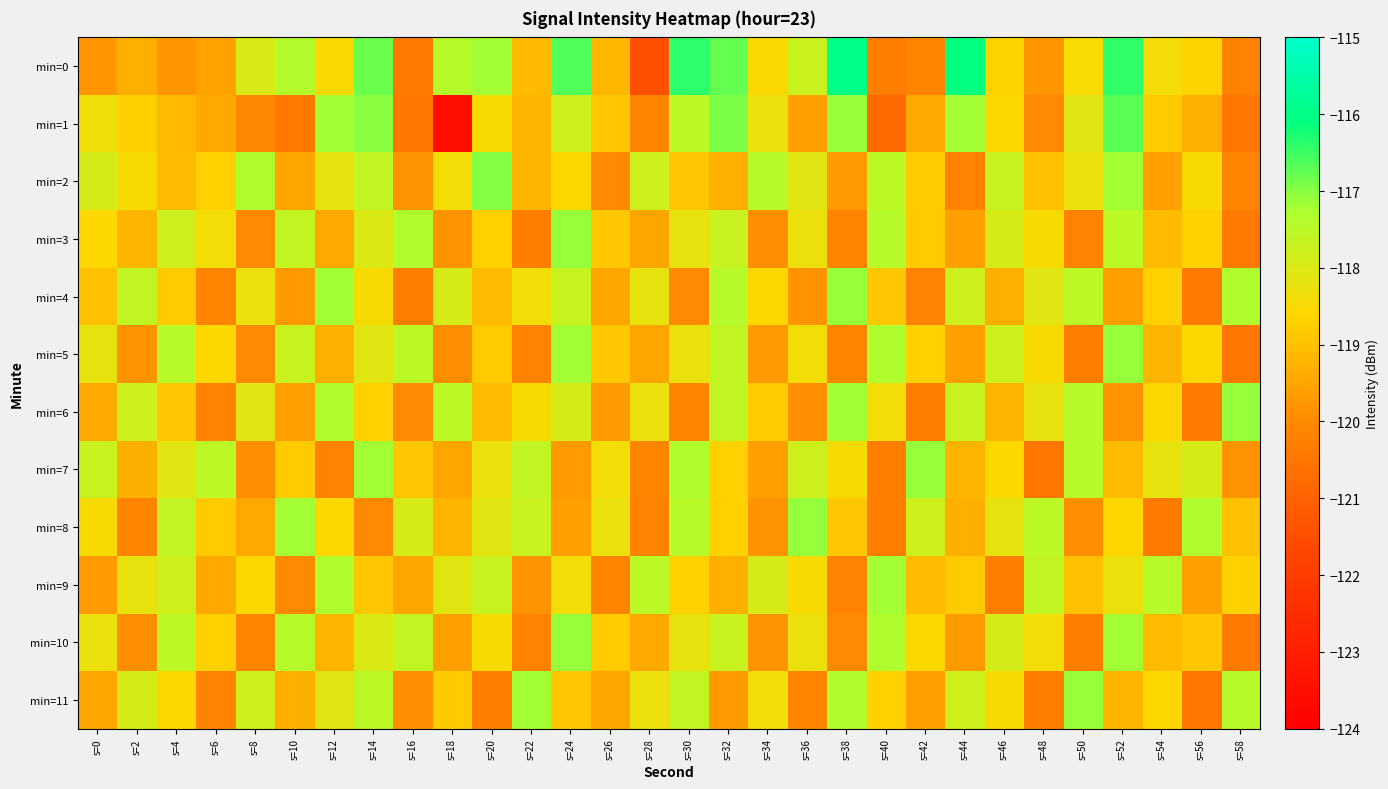

Rank the series at s=38 from highest to lowest value.

min=0, min=1, min=4, min=6, min=11, min=7, min=8, min=2, min=10, min=3, min=5, min=9